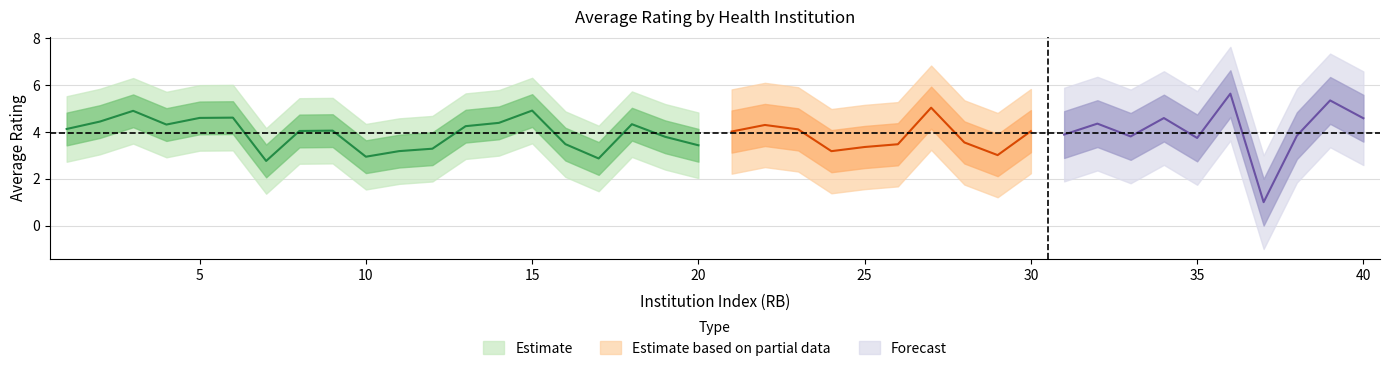

What is the highest value of the center series?

4.9